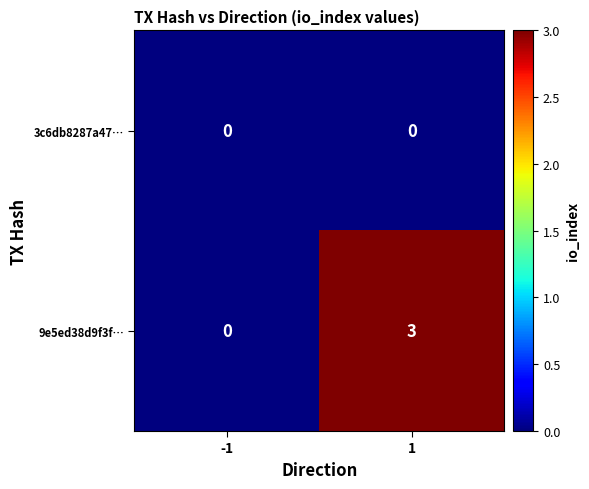

At 1, list the series in order from smallest to largest.

3c6db8287a47…, 9e5ed38d9f3f…